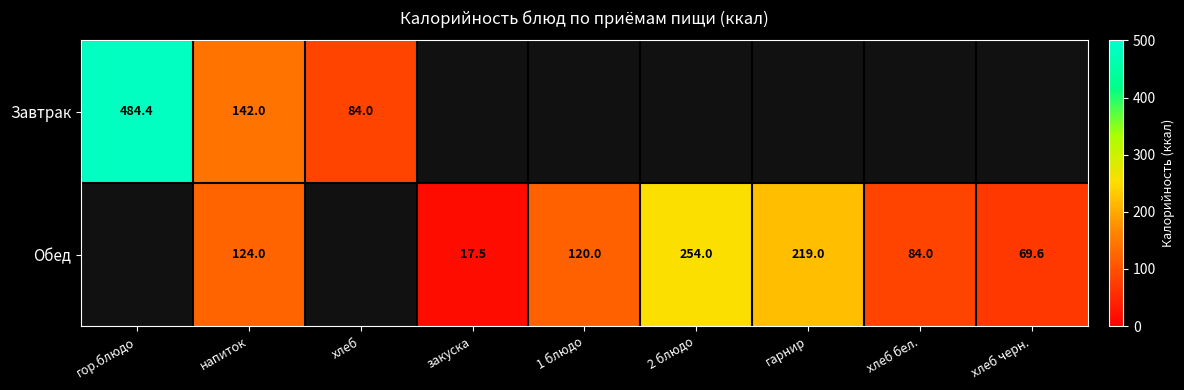

Is the value of Обед at 1 блюдо greater than the value of Завтрак at хлеб?

Yes